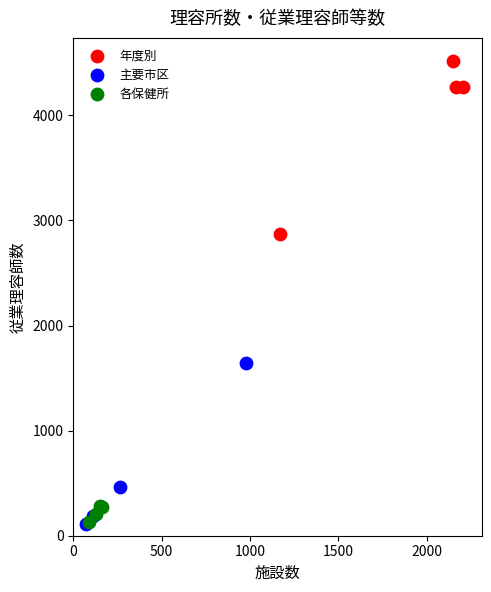

Which series contains the highest Y value?

年度別